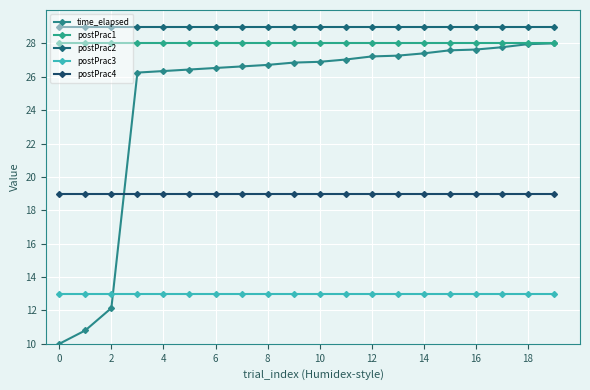

Does the chart have visible grid lines?

Yes